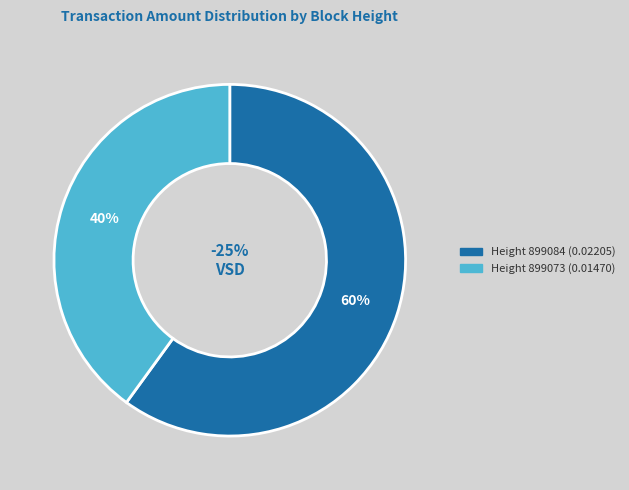

How much of the chart is everything except 899073?

60.0%